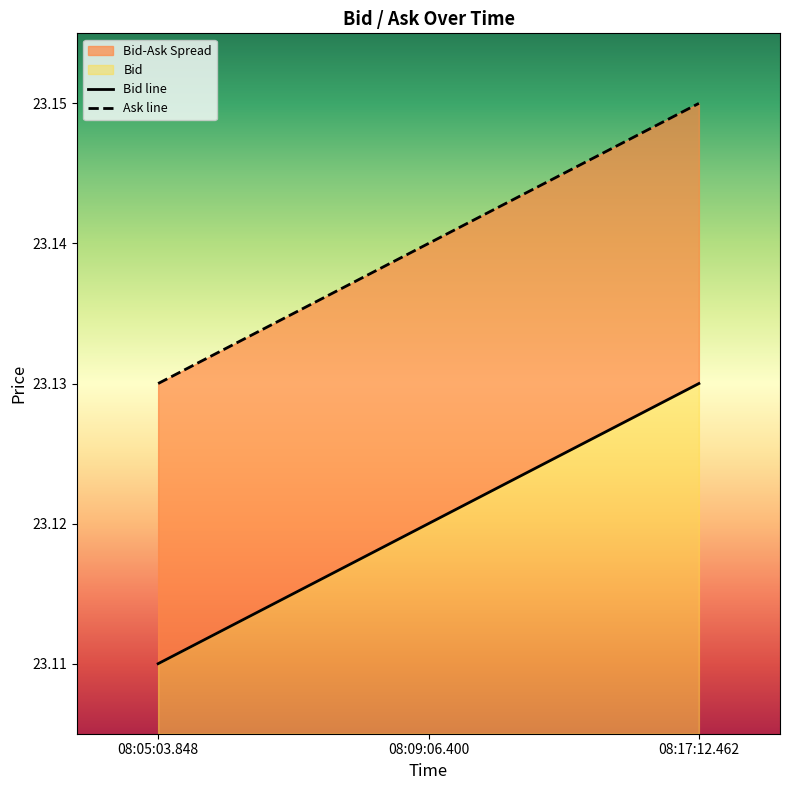

The Ask series shows 23.1 at 08:17:12.462. True or false?

True